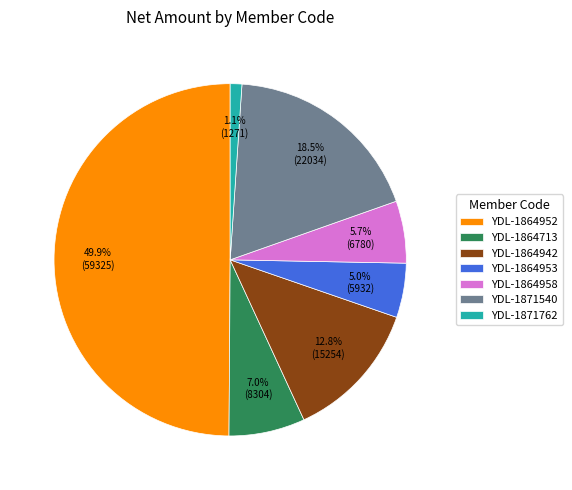

How many slices are in this pie chart?

7